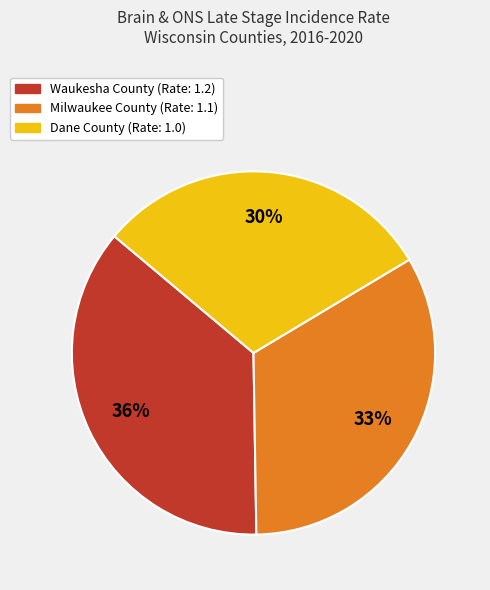

Is there a majority slice in this chart?

No